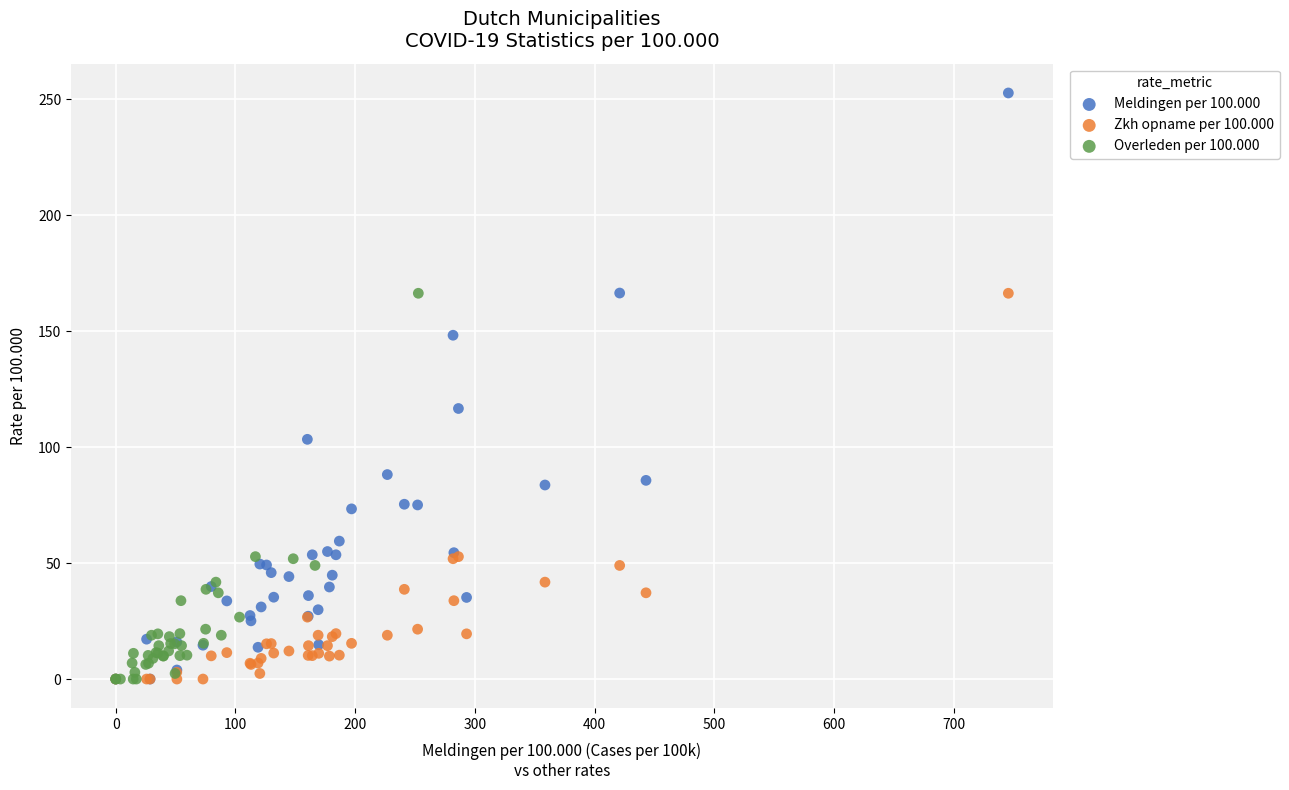

Which series contains the highest Y value?

Meldingen per 100.000